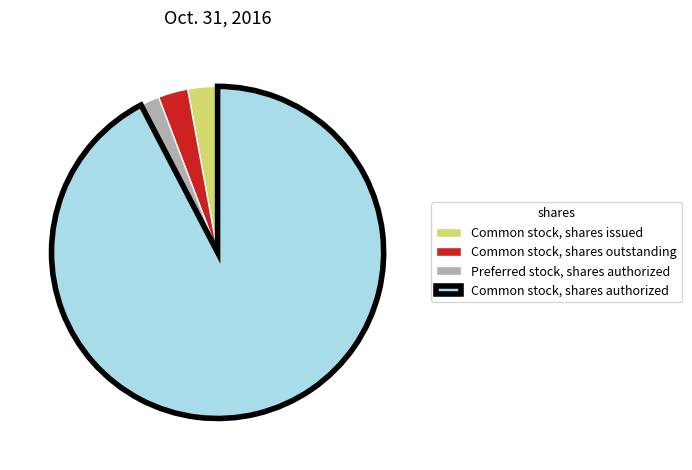

Which category accounts for the majority?

Common stock, shares authorized